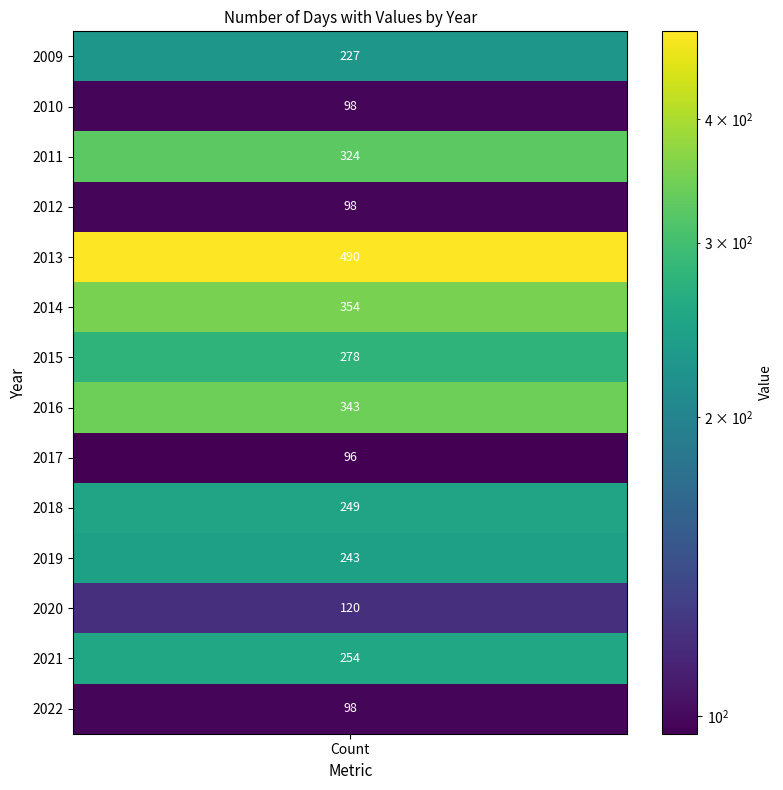

Reading right to left, list all the values displayed in this chart.

13=98	12=254	11=120	10=243	9=249	8=96	7=343	6=278	5=354	4=490	3=98	2=324	1=98	Value=227